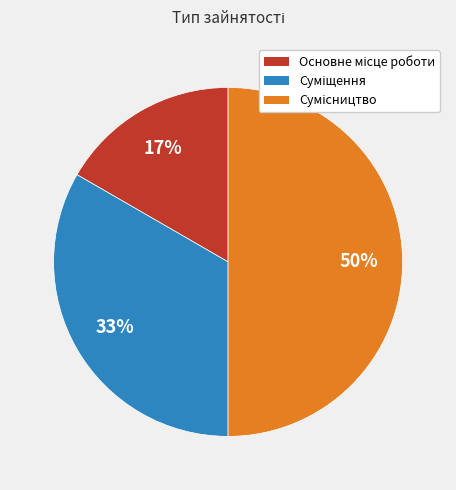

To the nearest percent, what is the average slice percentage?

33%